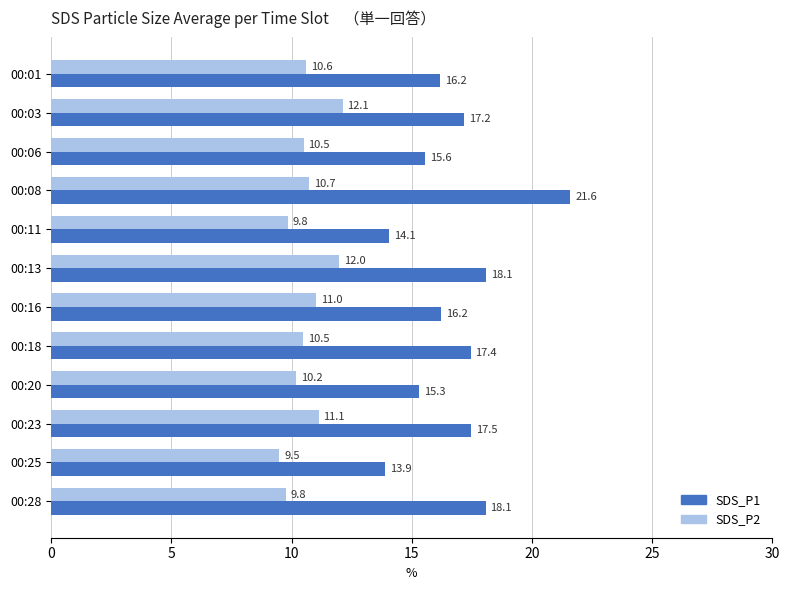

What is the average value of the SDS_P2 series?

10.7